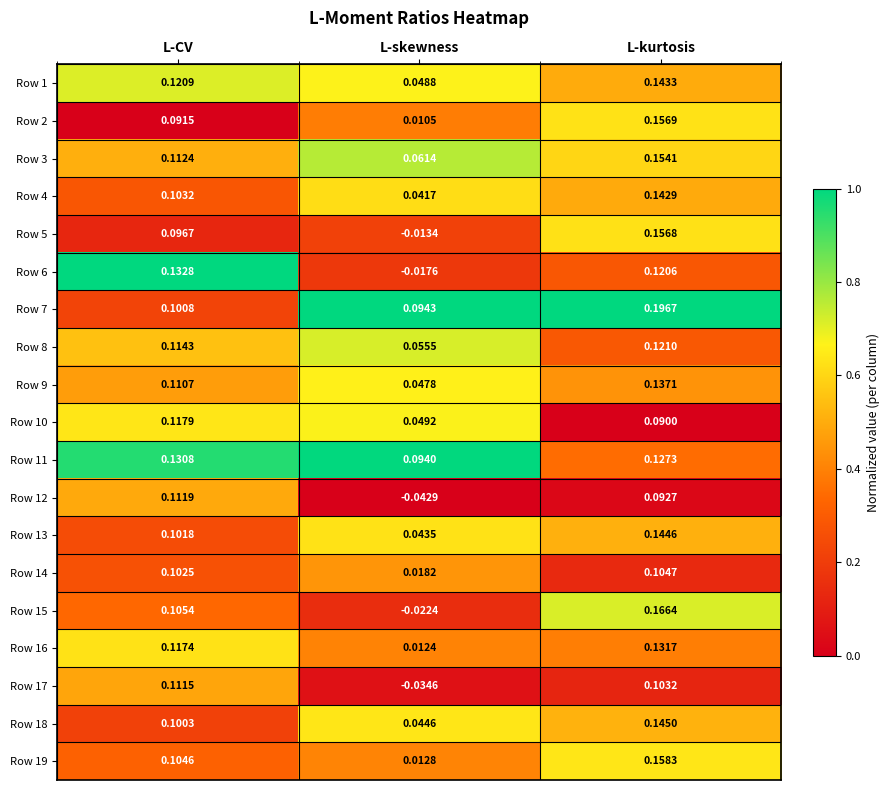

Which category has the highest value in the Row 1 series?

L-kurtosis